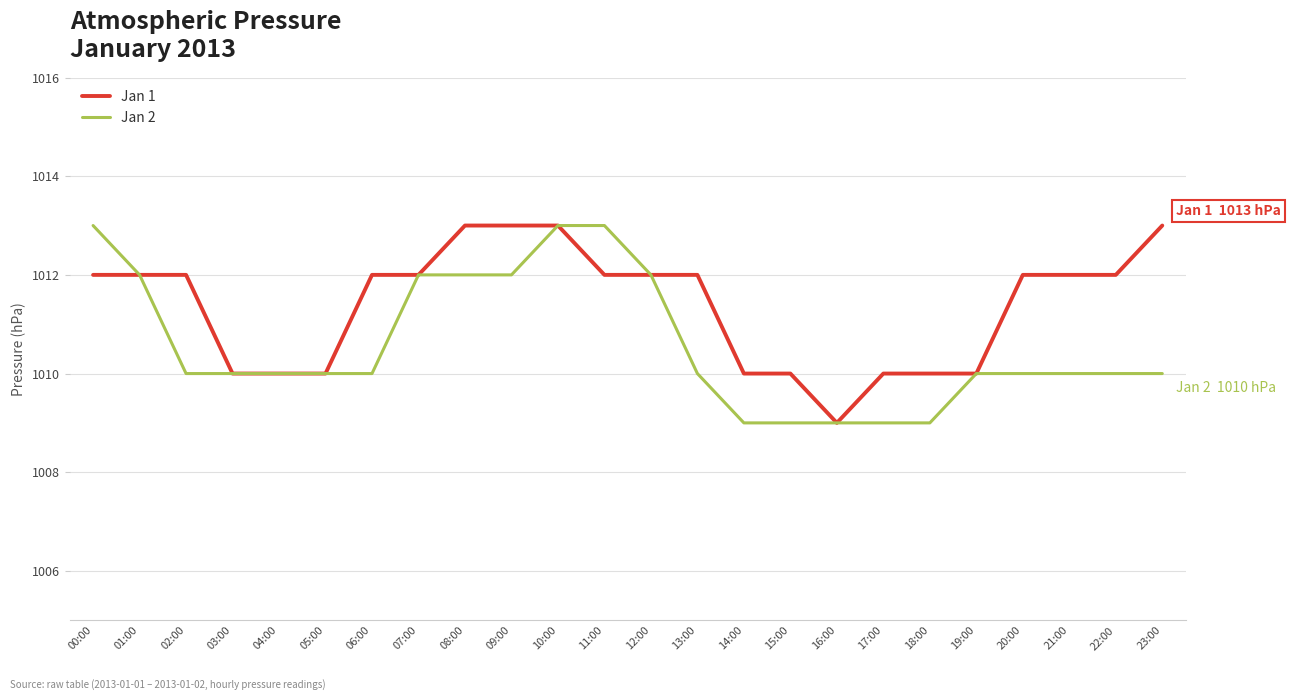

Rank the series by their average value, from highest to lowest.

Jan 1, Jan 2